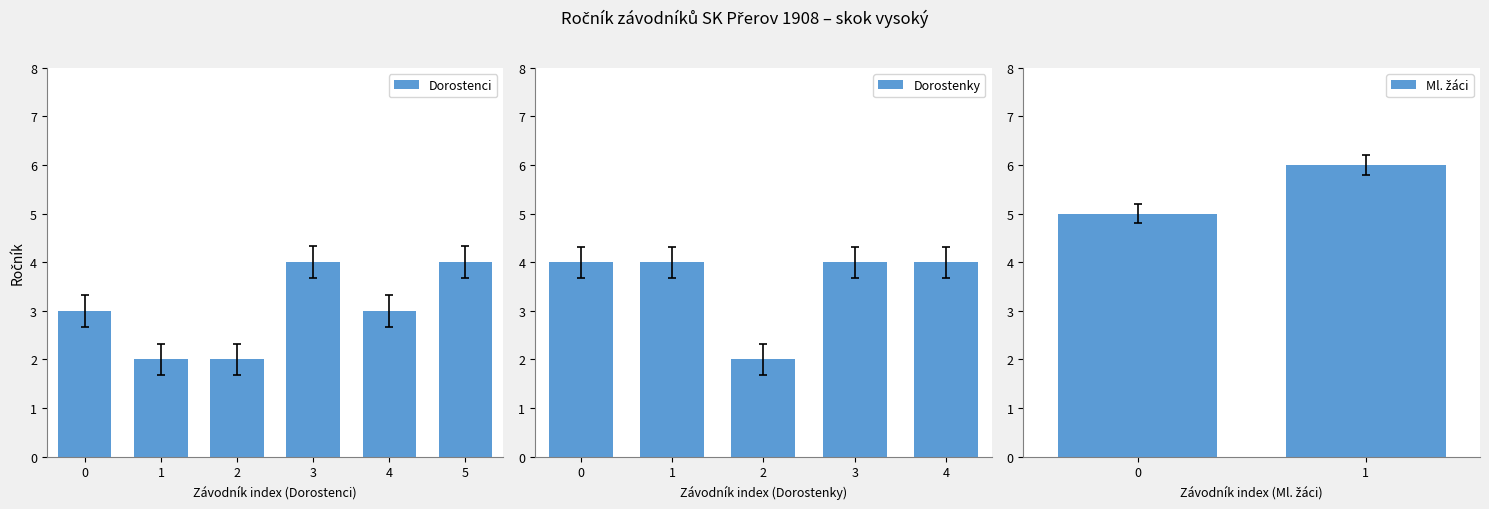

What is the maximum value for Dorostenci?

4